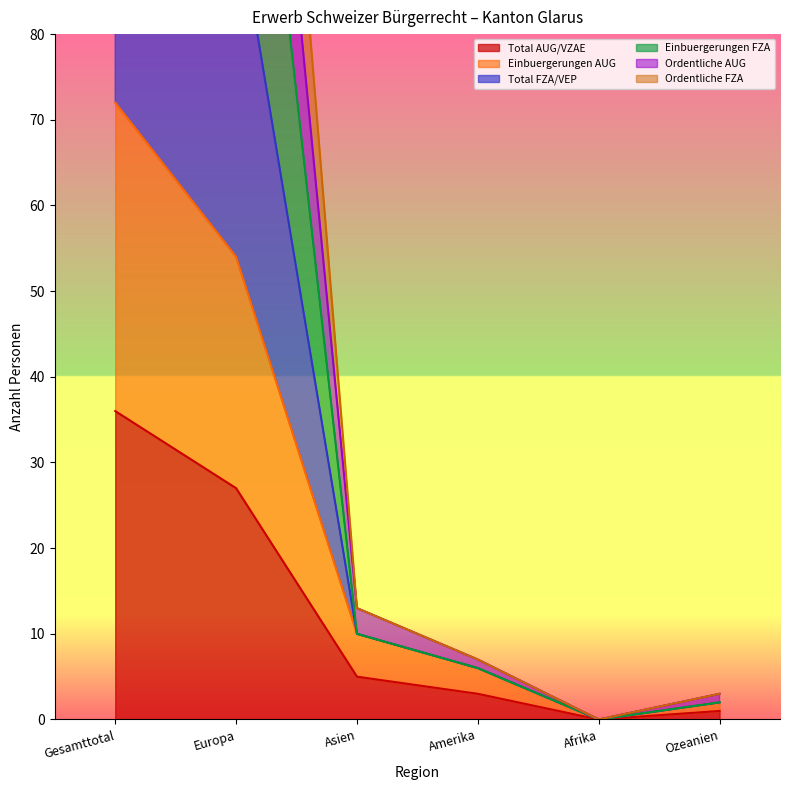

How many distinct data groups are displayed?

6